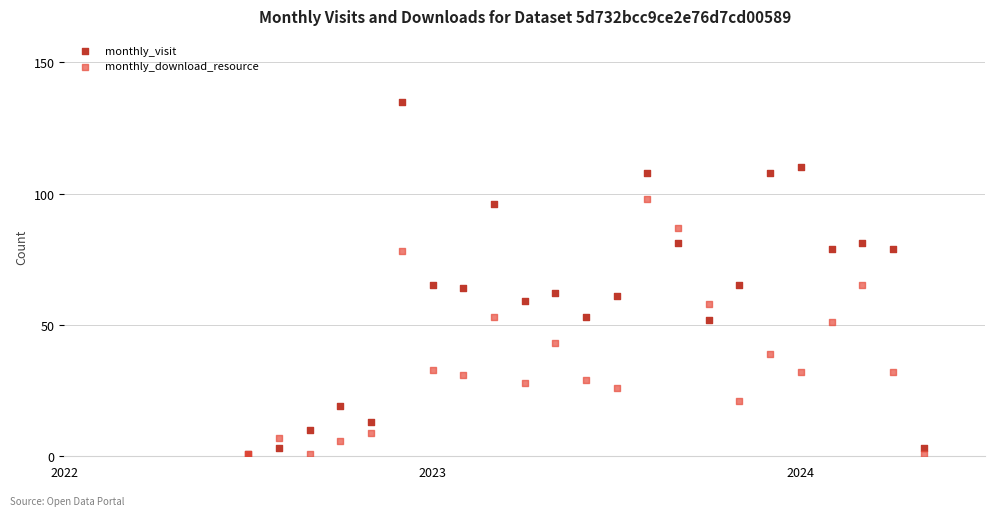

What are all the series names shown in the legend?

monthly_visit, monthly_download_resource